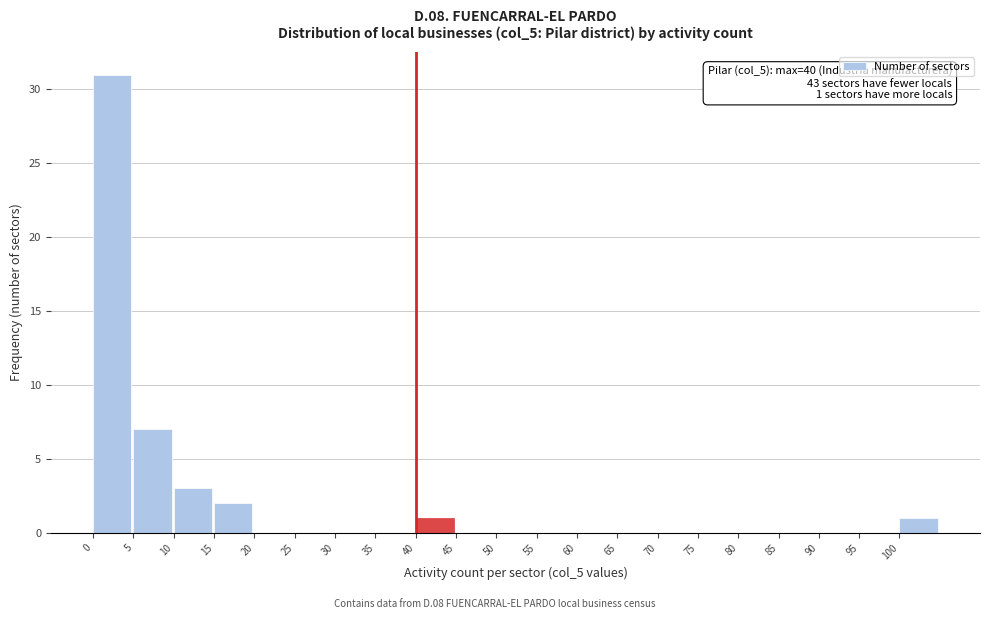

Which range on the x-axis has the tallest bar?

0 to 5